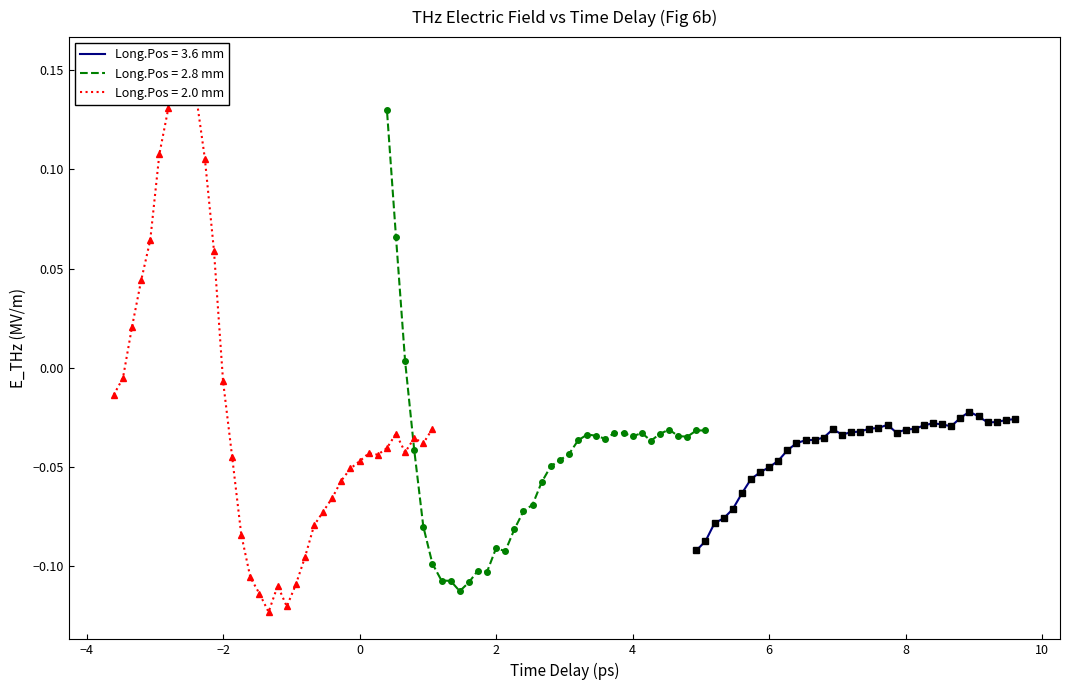

What is the difference between the maximum and second lowest values in the Long.Pos = 3.6 mm series?

0.1